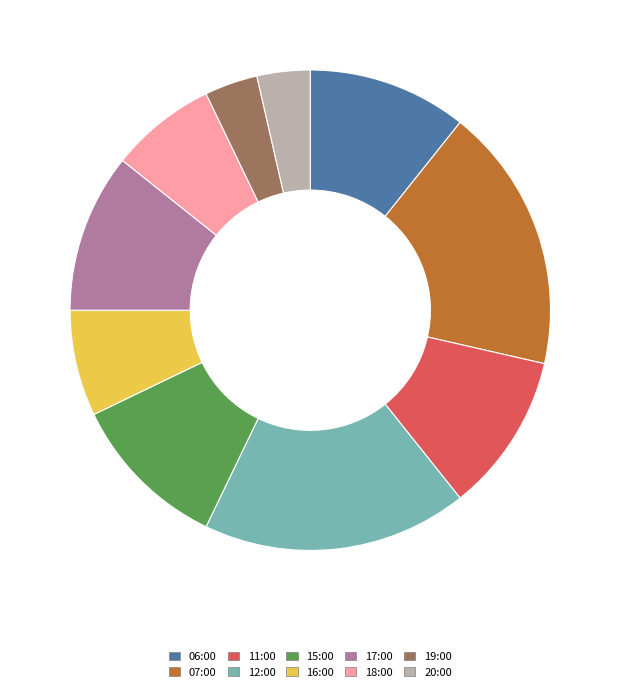

Combined, do 20:00 and 11:00 account for over 50%?

No